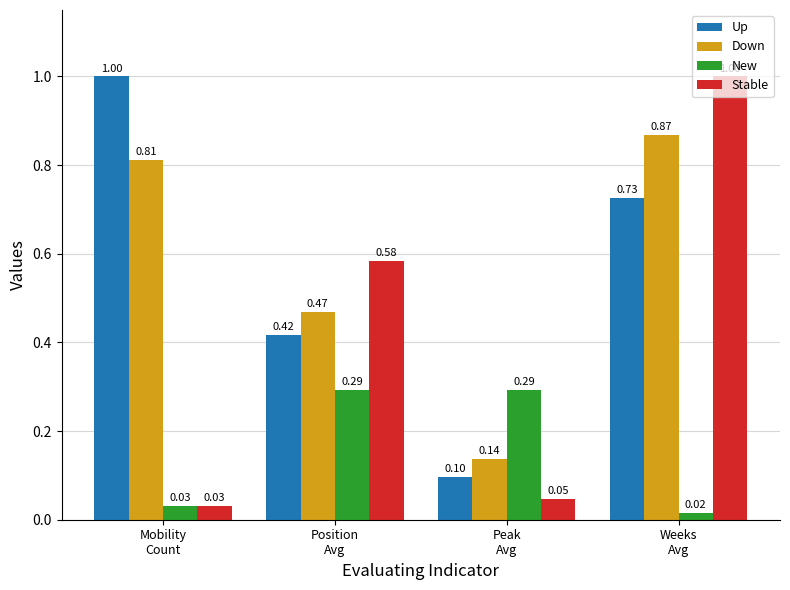

What is the sum of all Stable values?

1.7